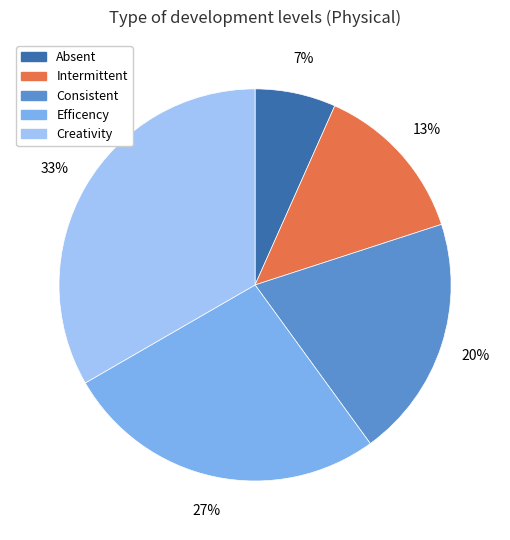

To the nearest percent, what portion does Intermittent represent?

13%